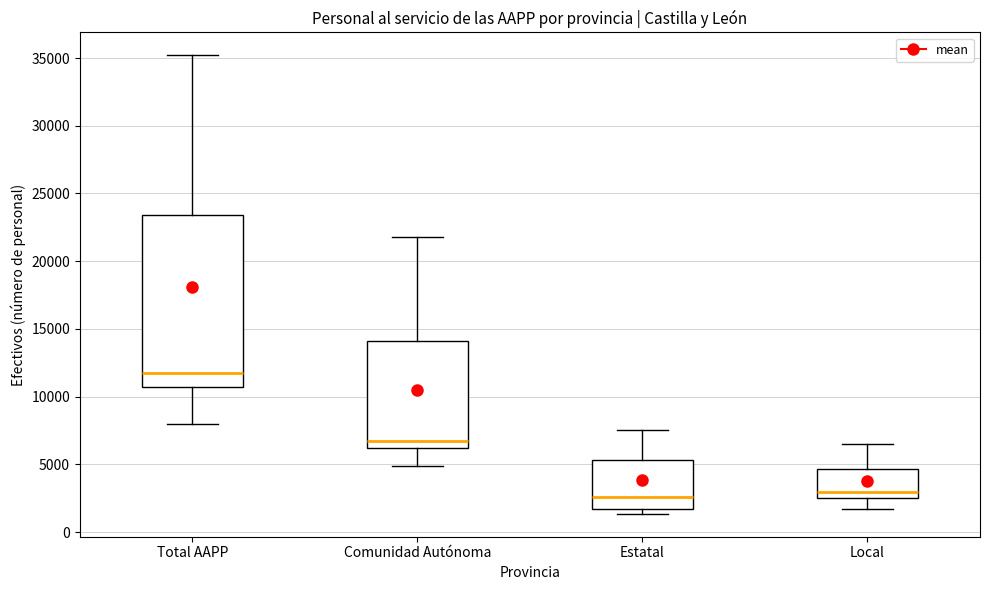

Comparing the boxes themselves (not the whiskers), which one is the tallest?

Total AAPP